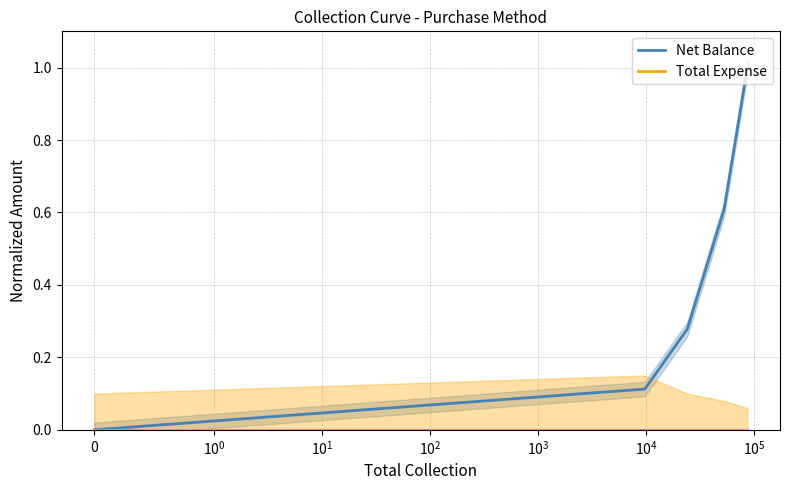

Between $\mathdefault{0}$ and $\mathdefault{10^{2}}$, which series saw the biggest shift?

Net Balance